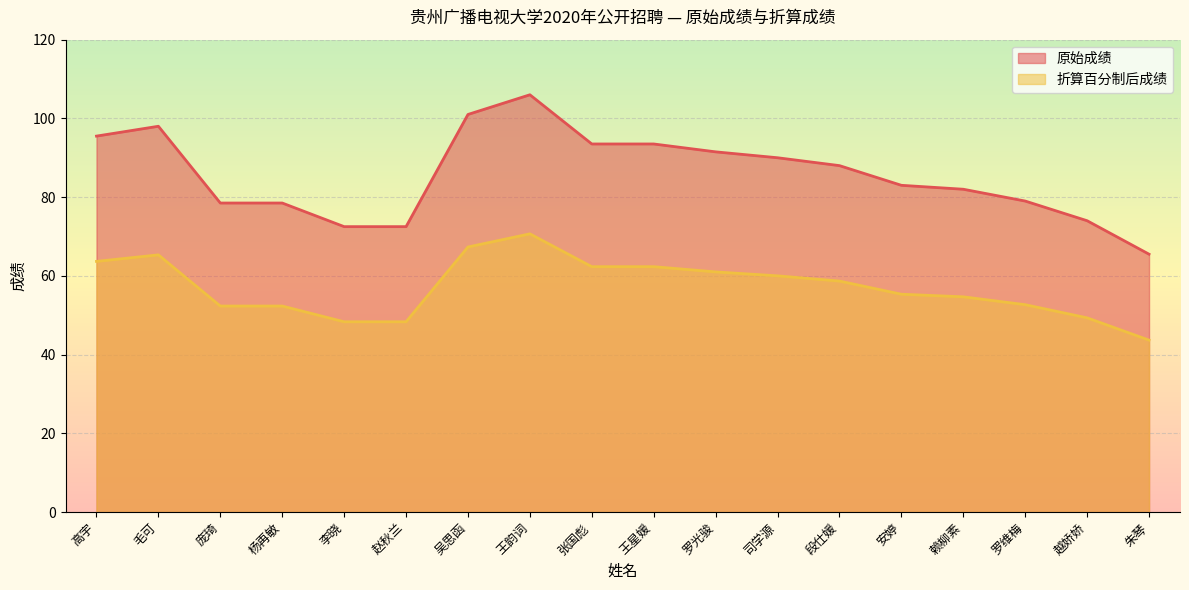

What is the difference between the 折算百分制后成绩 values at 庞琦 and 赖柳素?

2.3